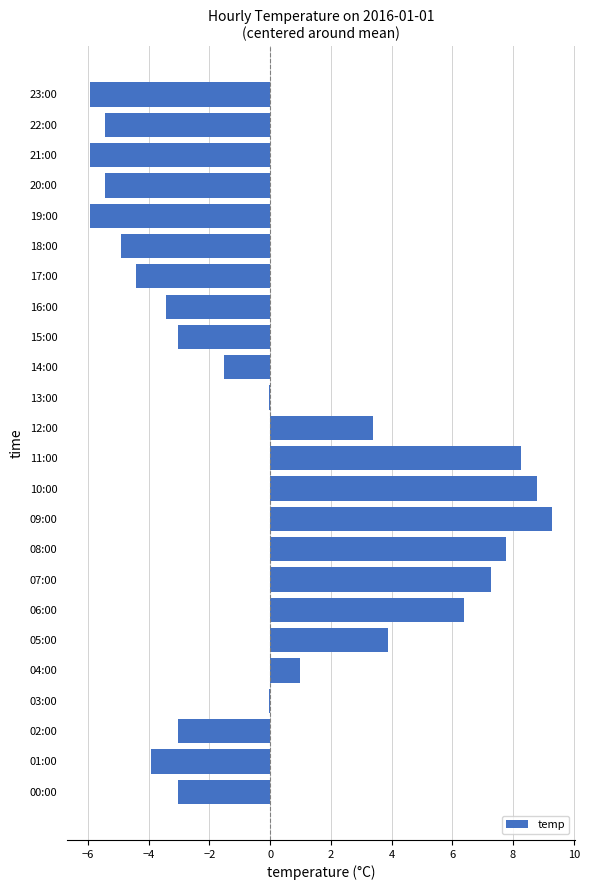

Which has a higher value, 07:00 or 12:00?

07:00